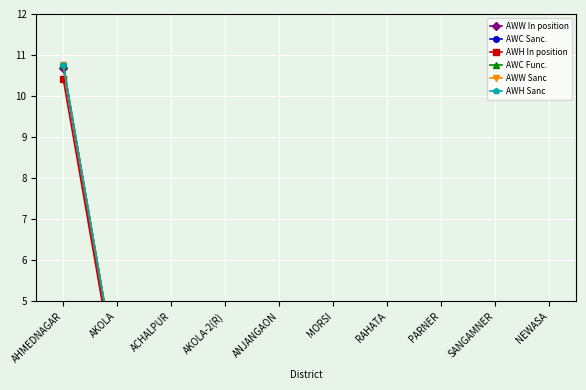

Which series has the largest range (max minus min)?

AWC Sanc.